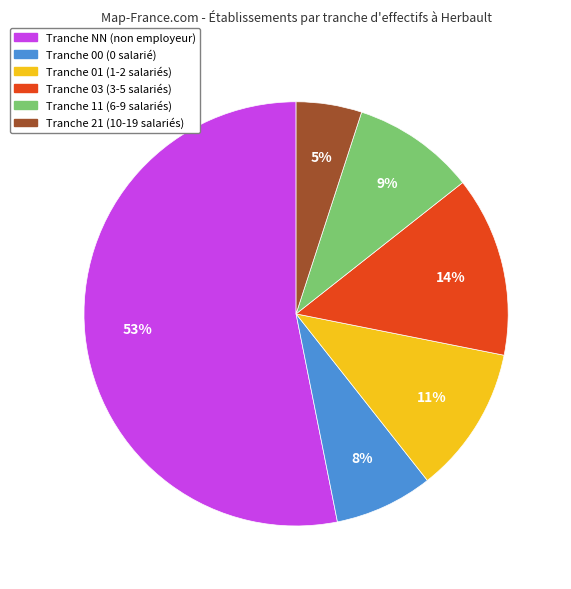

Does any single category account for the majority?

Yes